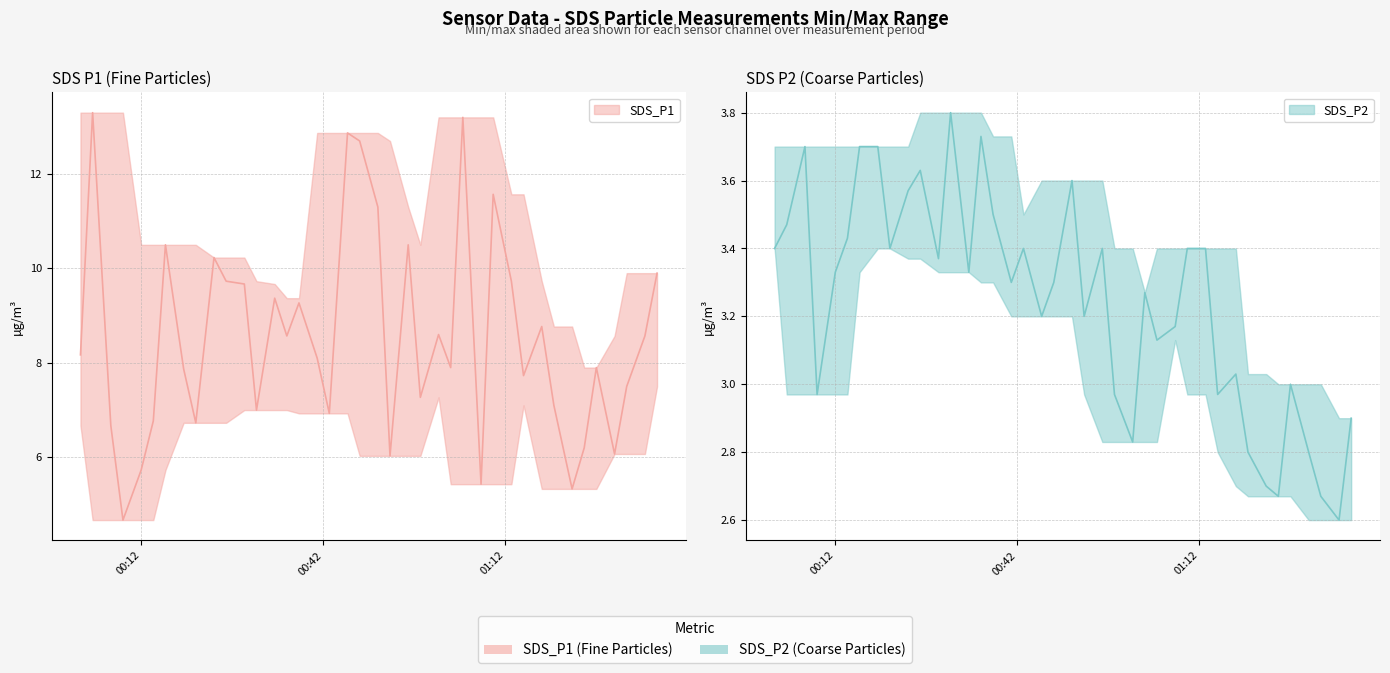

In SDS_P2, how many points are lower than both neighbors (excluding endpoints)?

12